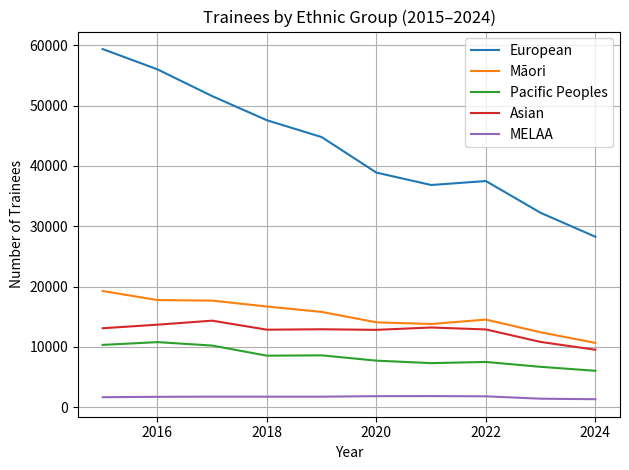

How many series are shown in this chart?

5